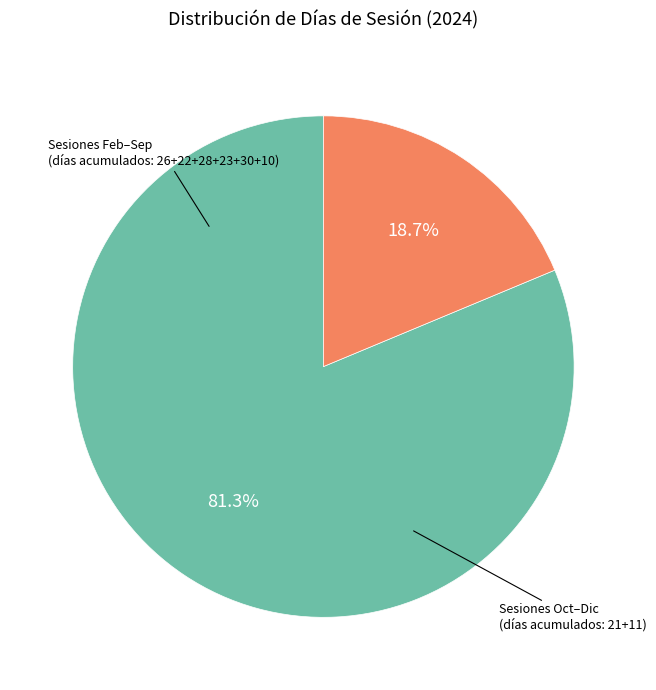

Does any single category account for the majority?

Yes